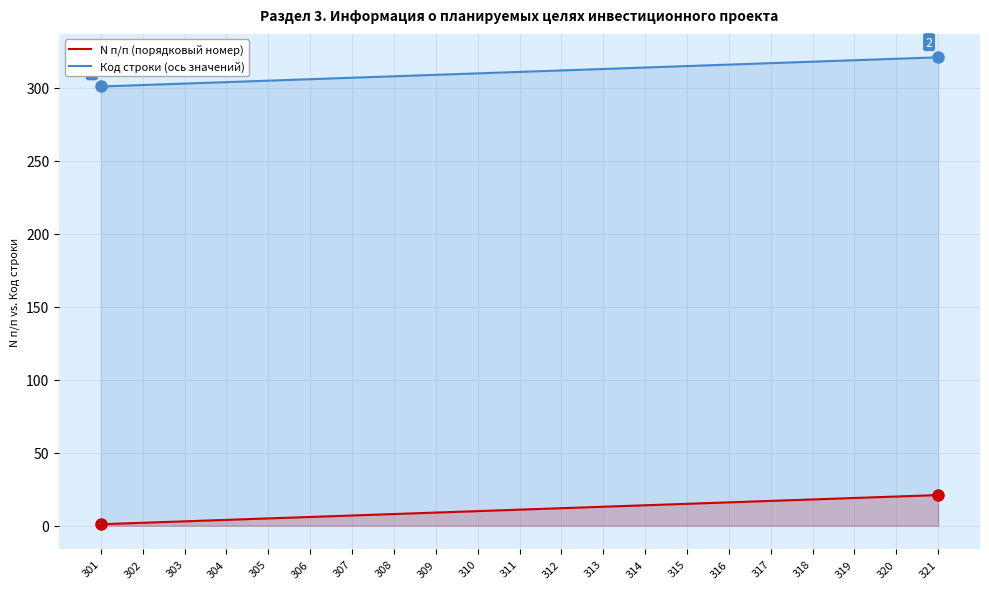

How many lines are shown in the chart?

2